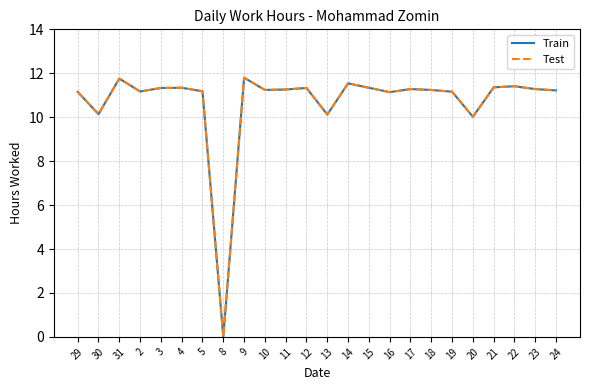

Does the chart display data point markers on the line(s)?

No